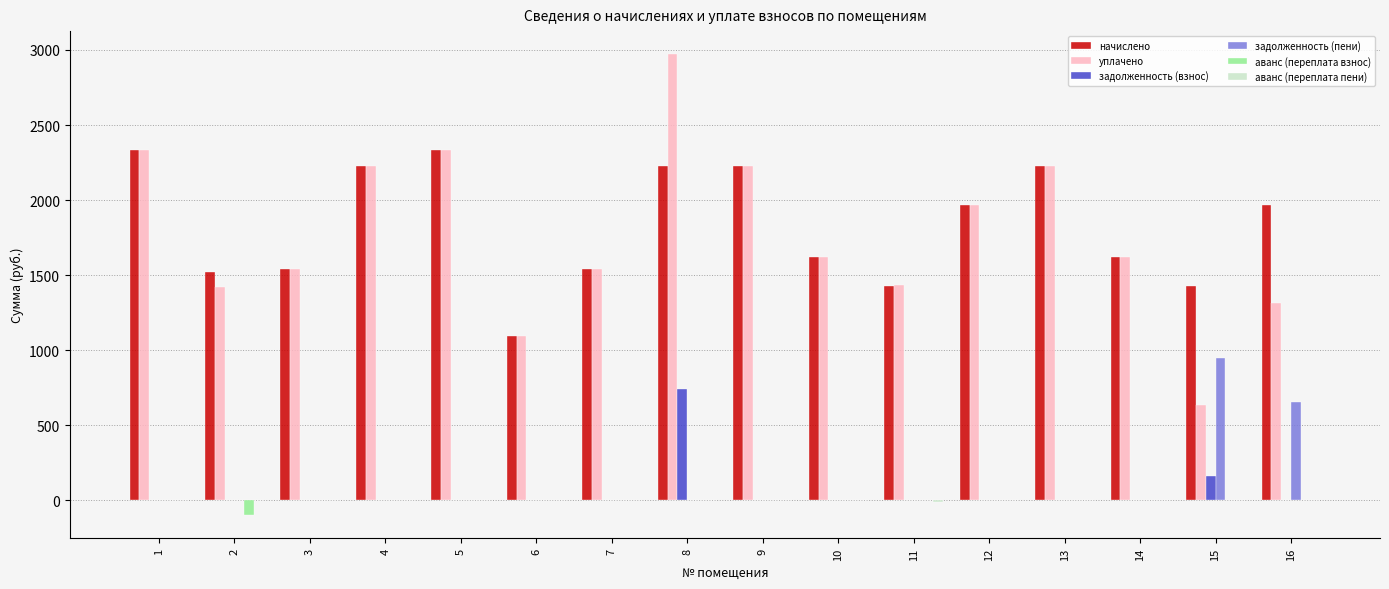

What is the highest value of the уплачено series?

2971.9